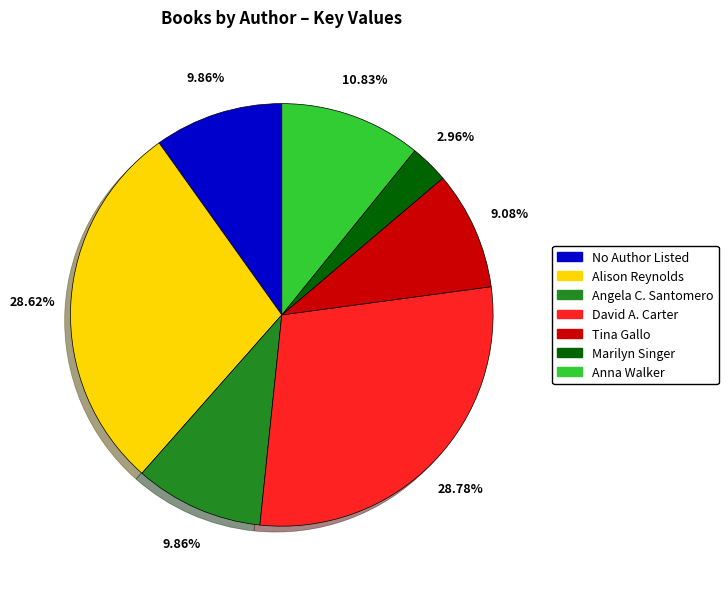

What is the smallest slice in the pie chart?

Marilyn Singer